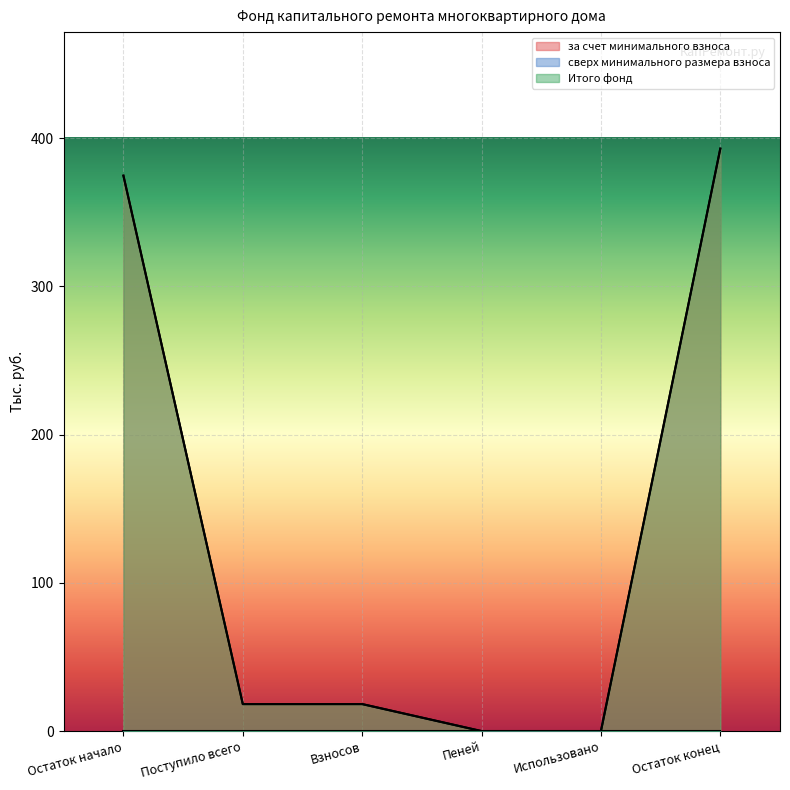

True or false: Итого фонд and за счет минимального взноса intersect in this chart.

False